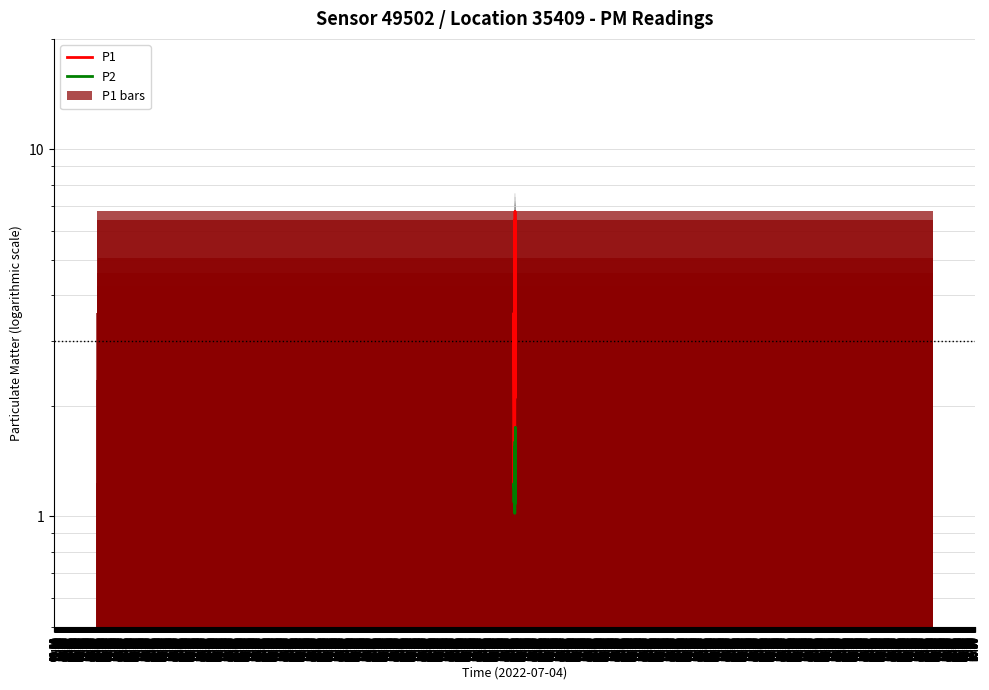

What is the difference between the P1 bars values at 10:20 and 09:30?

4.6